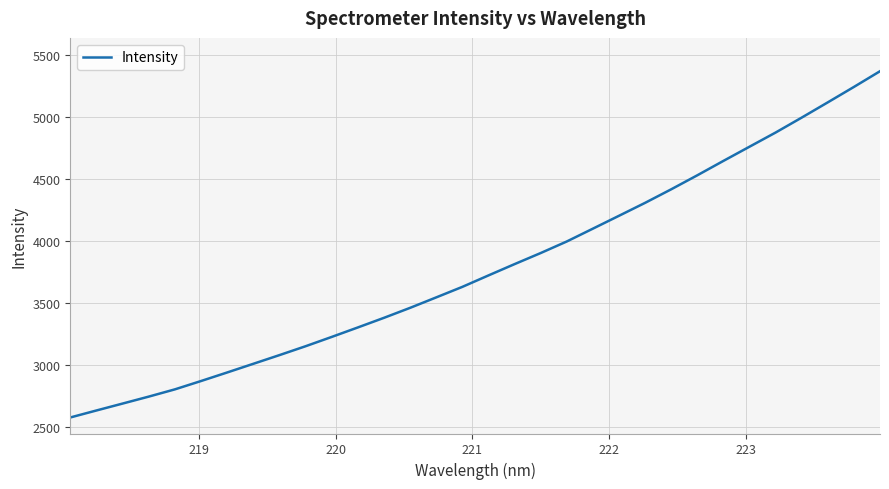

What is the sum of all values?

121065.0